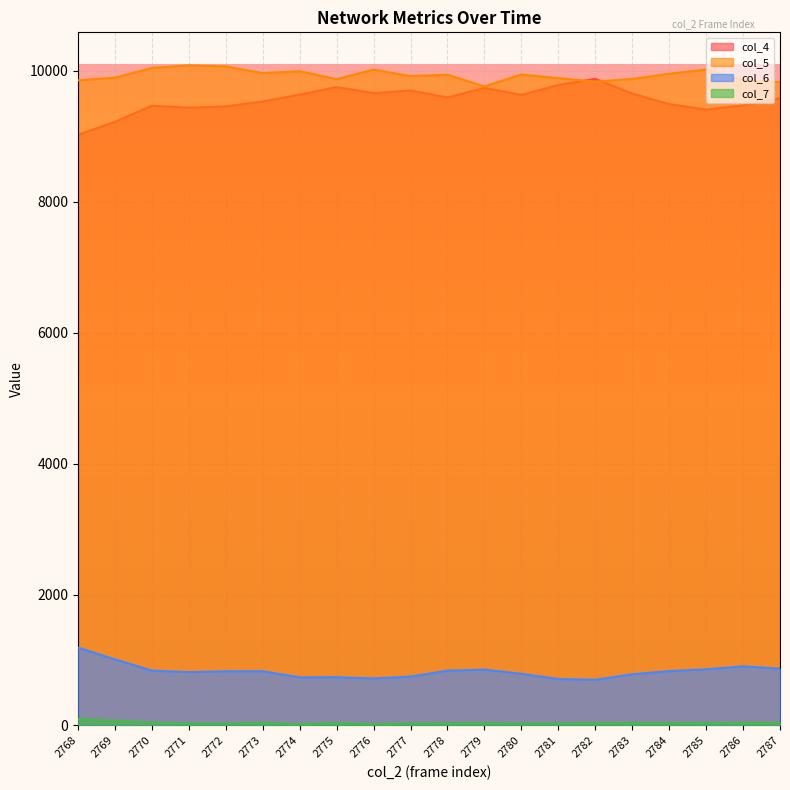

Where do col_4 and col_5 first cross each other?

2781 and 2782